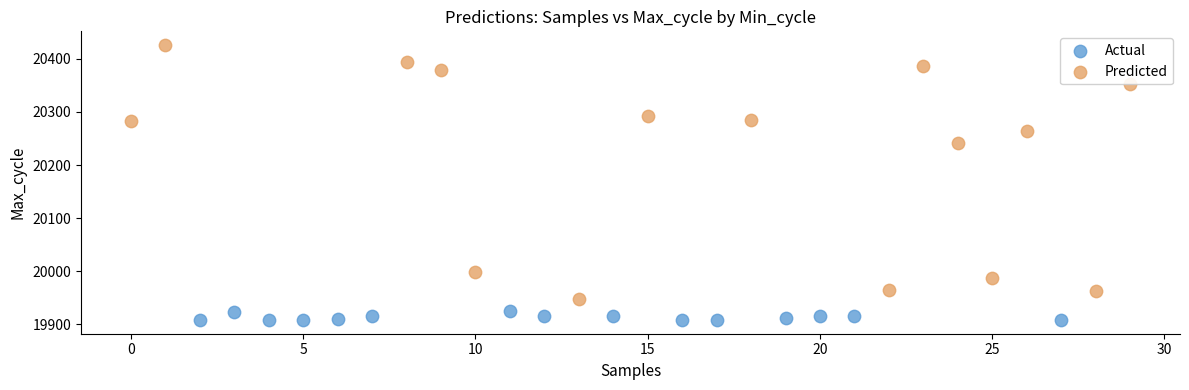

Which series reaches the minimum Y coordinate?

Actual